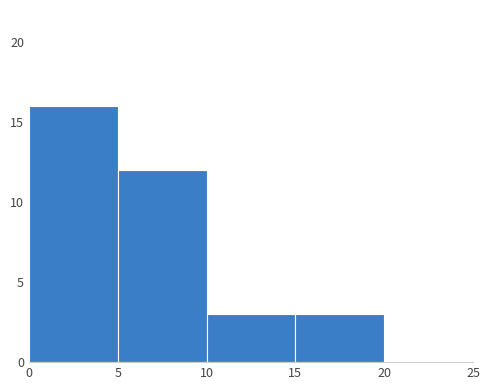

Reading left to right, list every bar in this chart as the range it spans on the x-axis followed by its height. The values are not printed on the chart, so give them approximately, as read against the axis.

0 to 5: 16
5 to 10: 12
10 to 15: 3
15 to 20: 3
20 to 25: 0